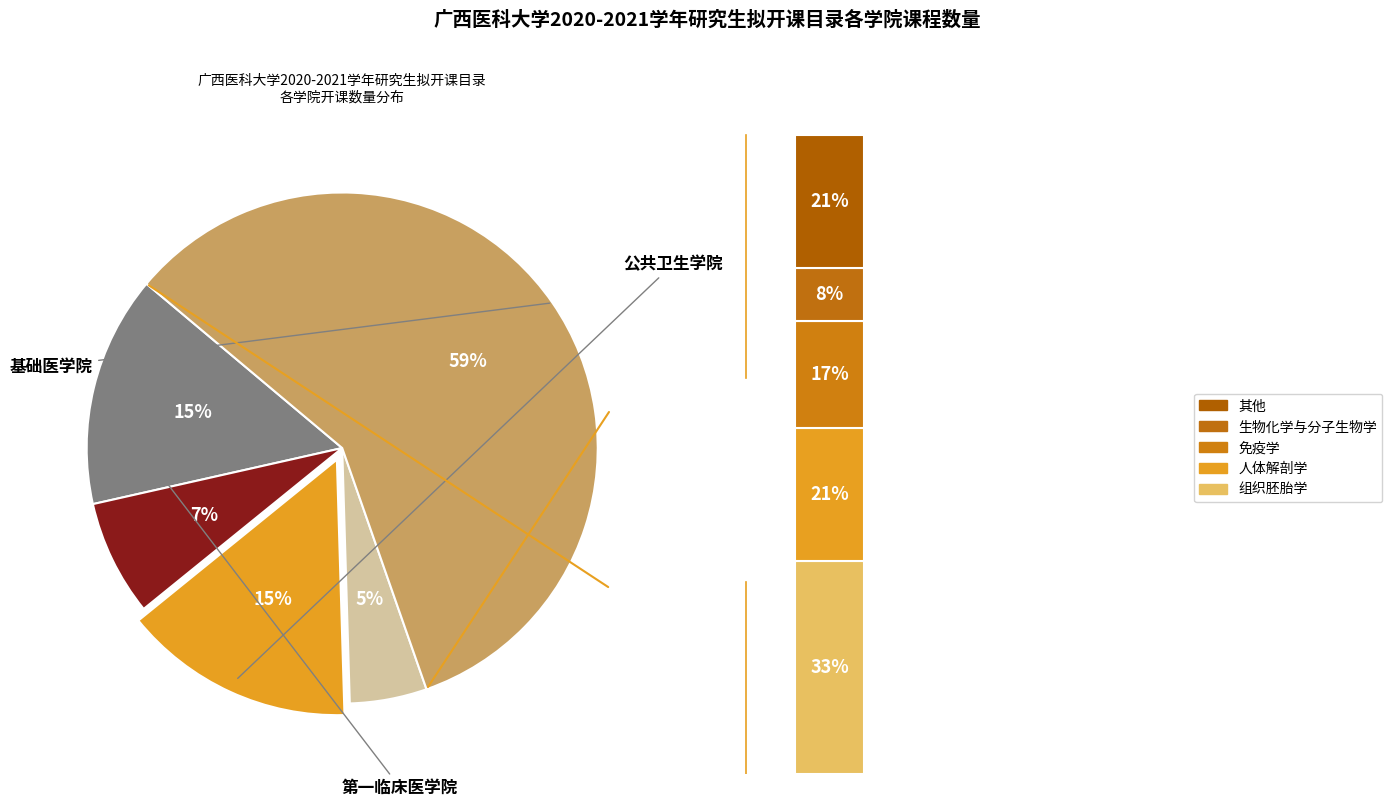

Count the number of slices in the pie.

5